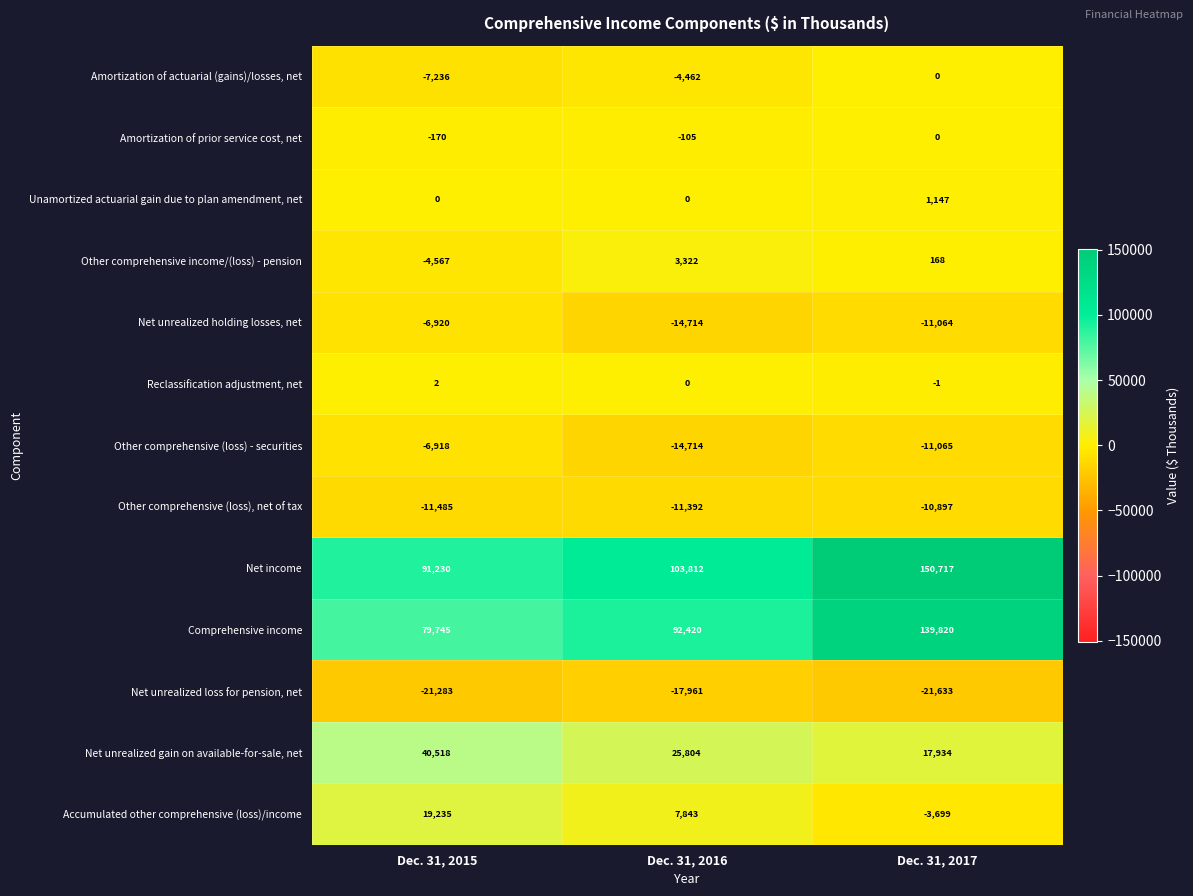

What is the approximate value of Other comprehensive (loss), net of tax at Dec. 31, 2017, to the nearest 100?

-10900